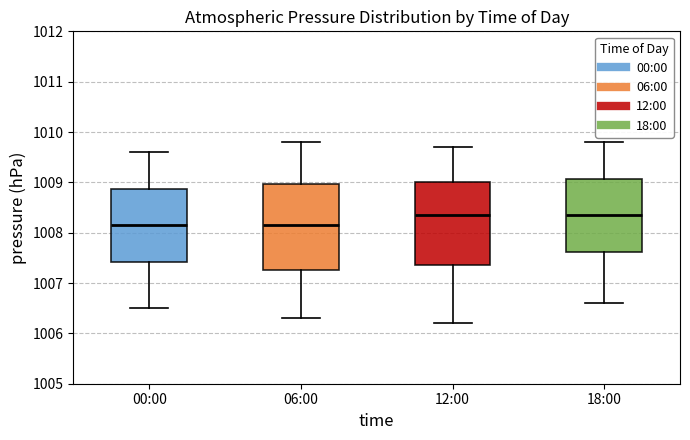

Reading left to right, transcribe this box plot: for each box, give where its median line is, the range the box spans, and where its two whiskers end, as read against the y-axis. The values are not printed on the chart, so give them approximately, as read against the axis.

00:00: median 1008.2, box 1007.4 to 1008.9, whiskers 1006.5 to 1009.6
06:00: median 1008.2, box 1007.3 to 1009.0, whiskers 1006.3 to 1009.8
12:00: median 1008.4, box 1007.4 to 1009.0, whiskers 1006.2 to 1009.7
18:00: median 1008.4, box 1007.6 to 1009.1, whiskers 1006.6 to 1009.8